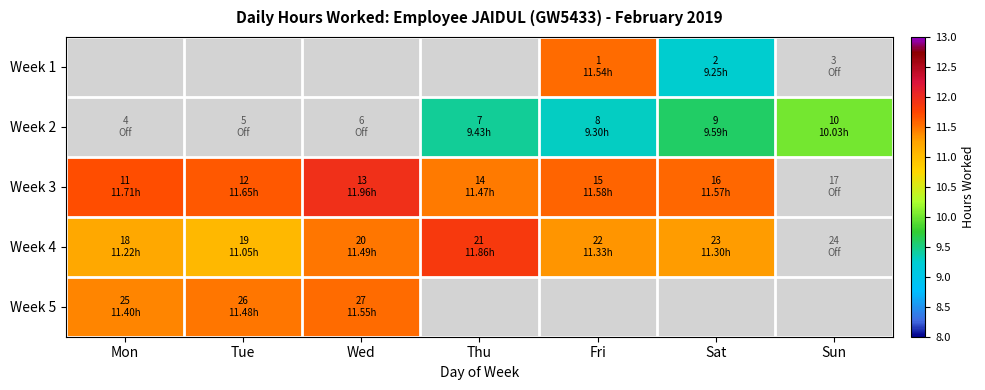

At which category does the chart reach its minimum across all series?

Sat